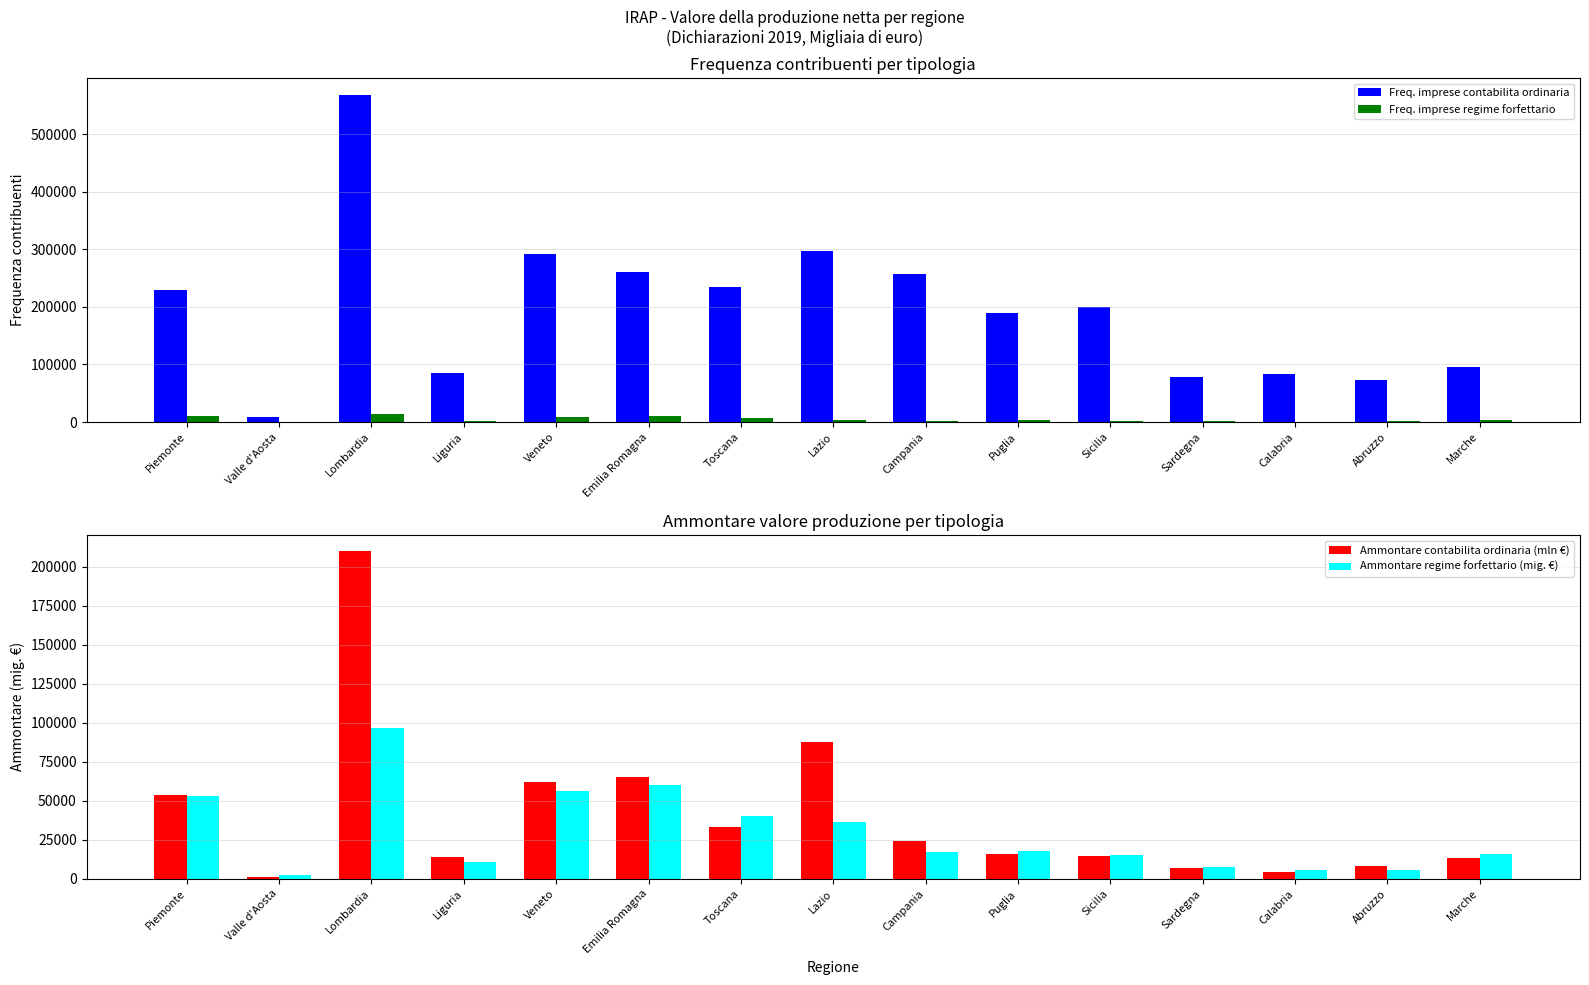

What are all the series names shown in the legend?

Freq. imprese contabilita ordinaria, Freq. imprese regime forfettario, Ammontare contabilita ordinaria (mln €), Ammontare regime forfettario (mig. €)